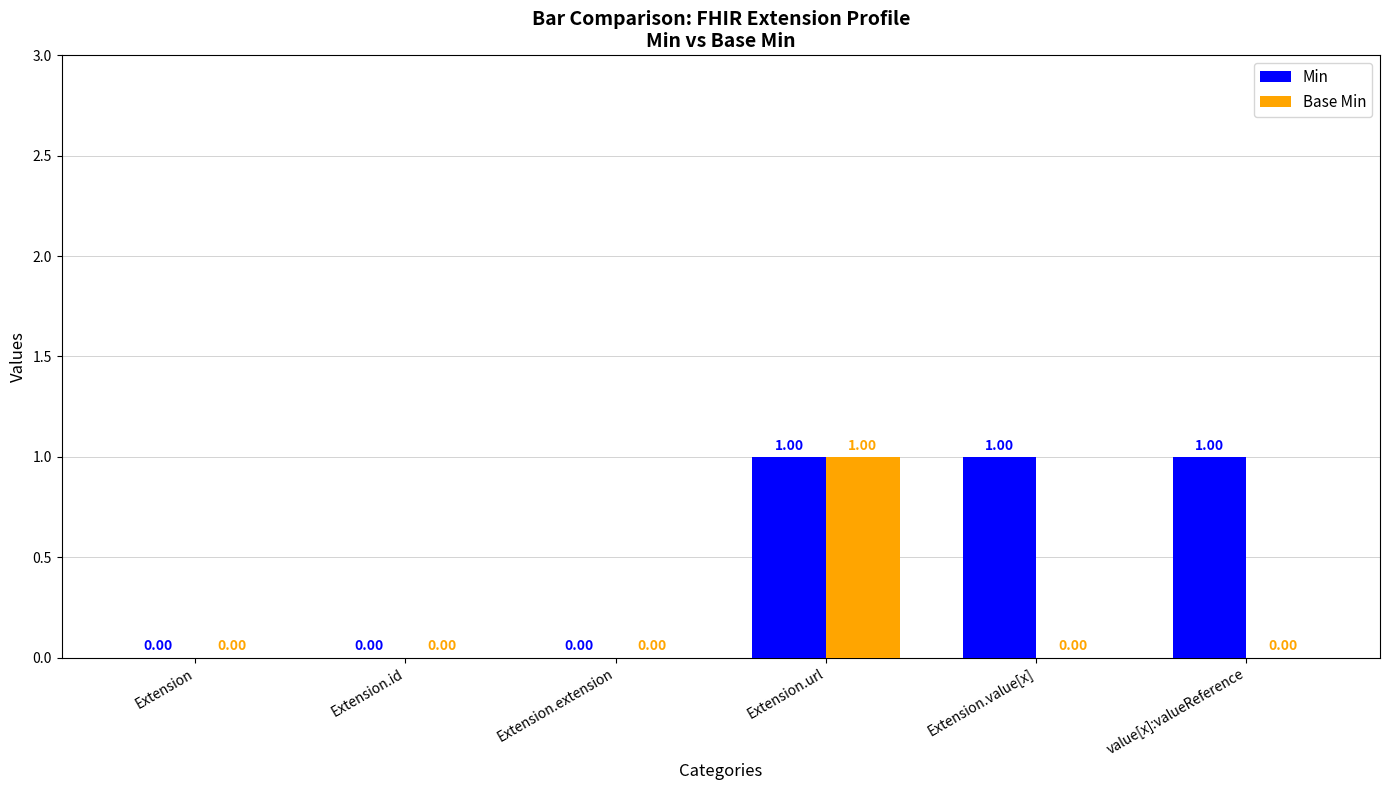

What is the highest value of the Min series?

1